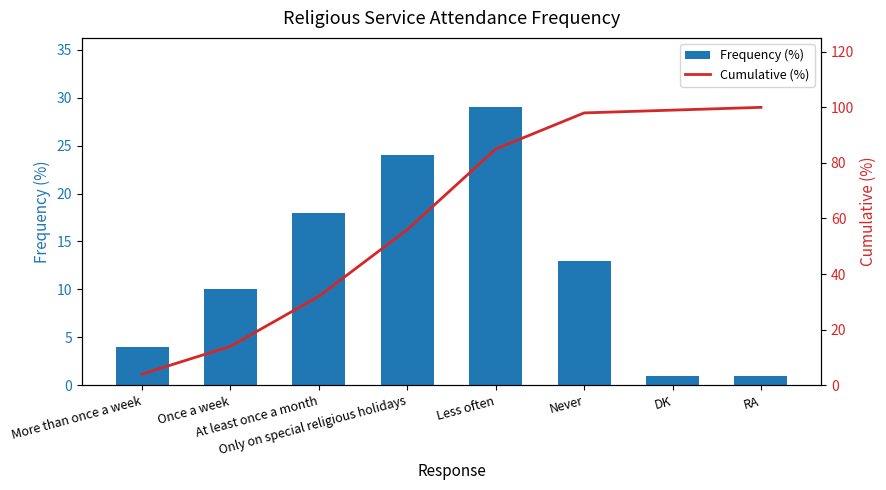

What is the lowest value of the Frequency (%) series?

1